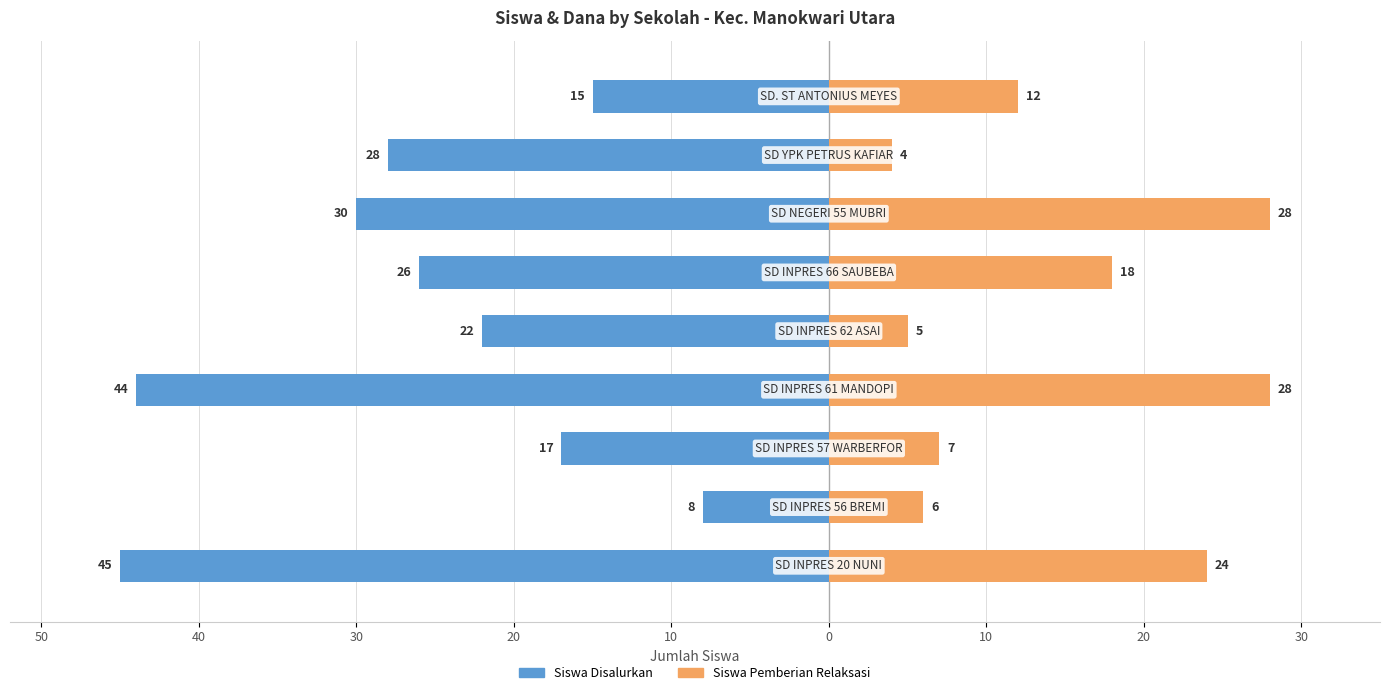

What is the value of the Siswa Disalurkan bar at the 3rd from the left?

-17